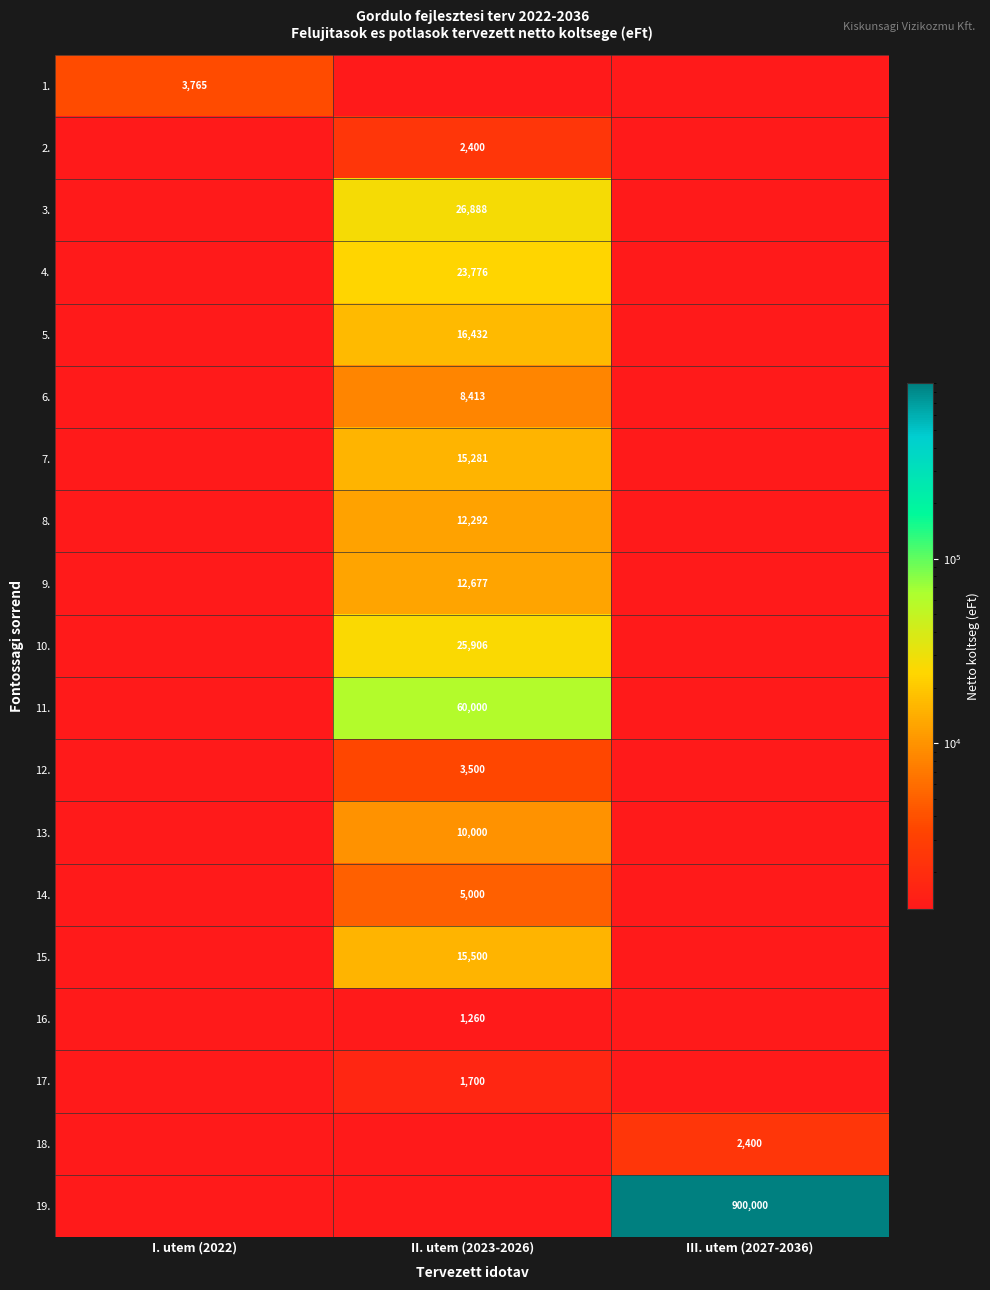

At which category is the sum across all series the highest?

III. utem (2027-2036)